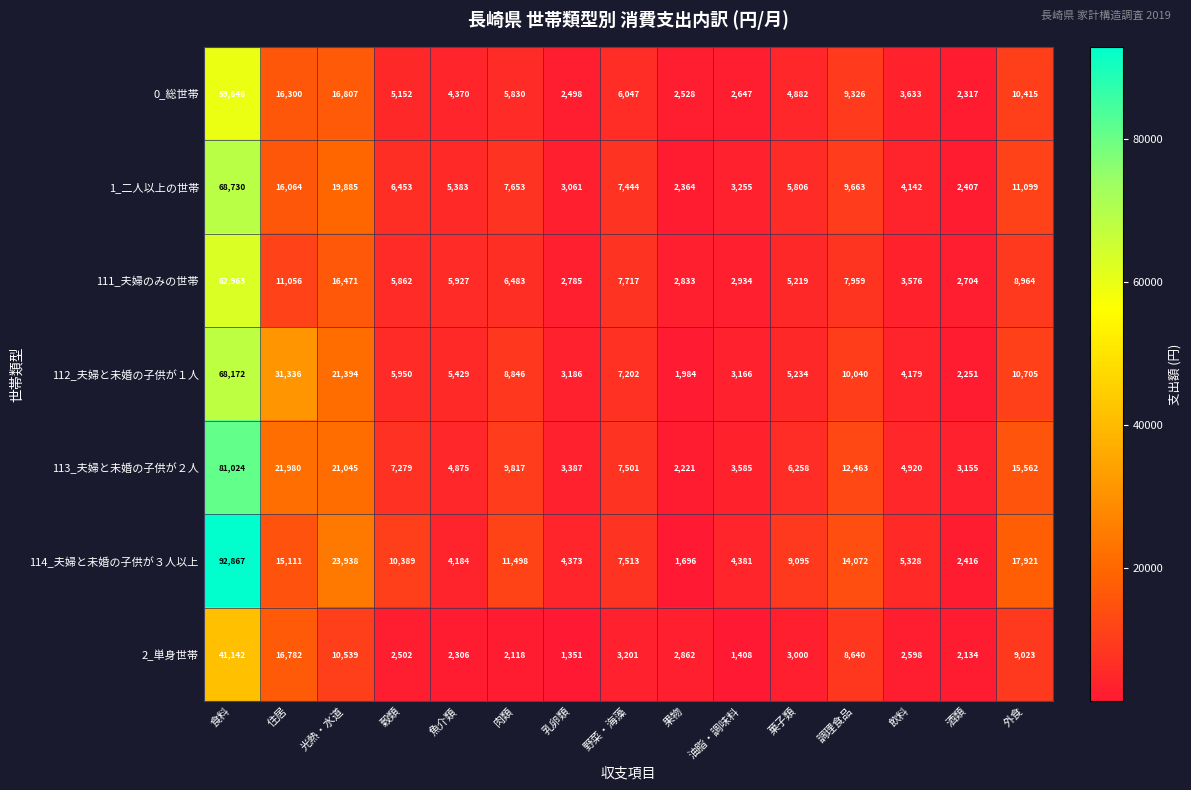

What is the maximum value shown in the chart?

92867